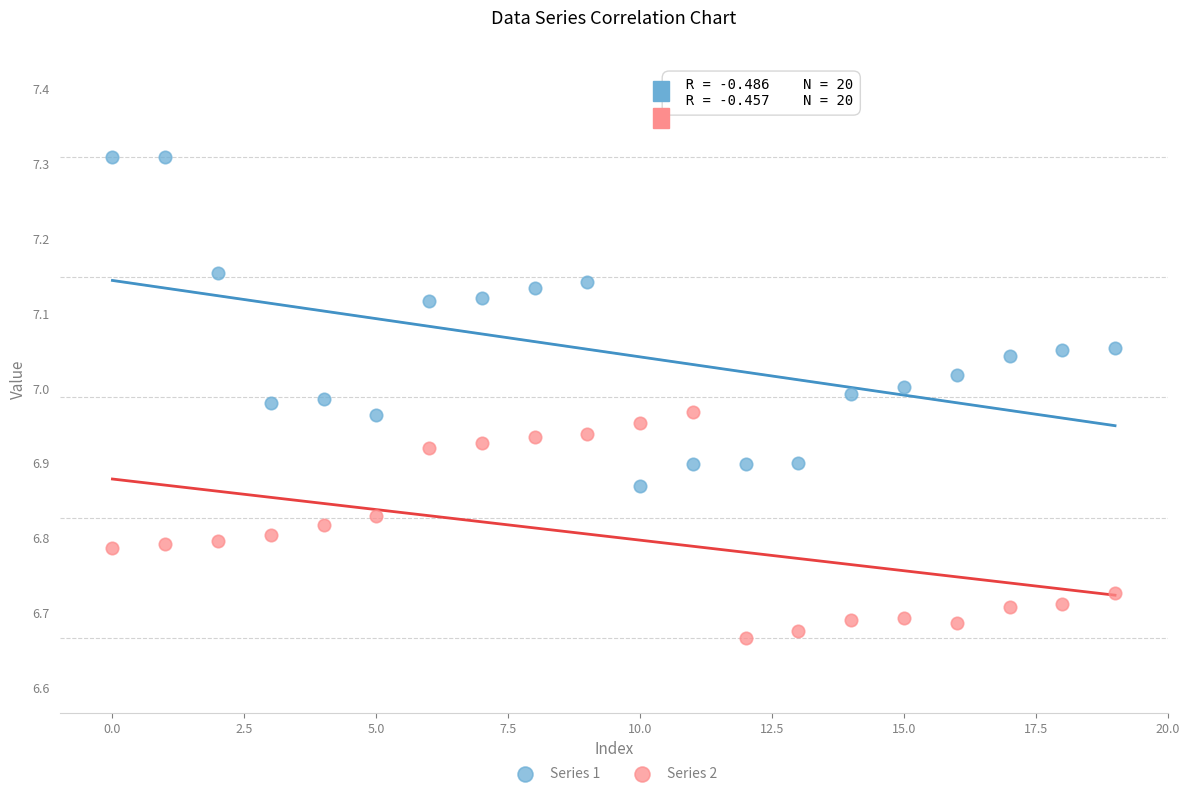

Which series reaches the minimum Y coordinate?

Series 2